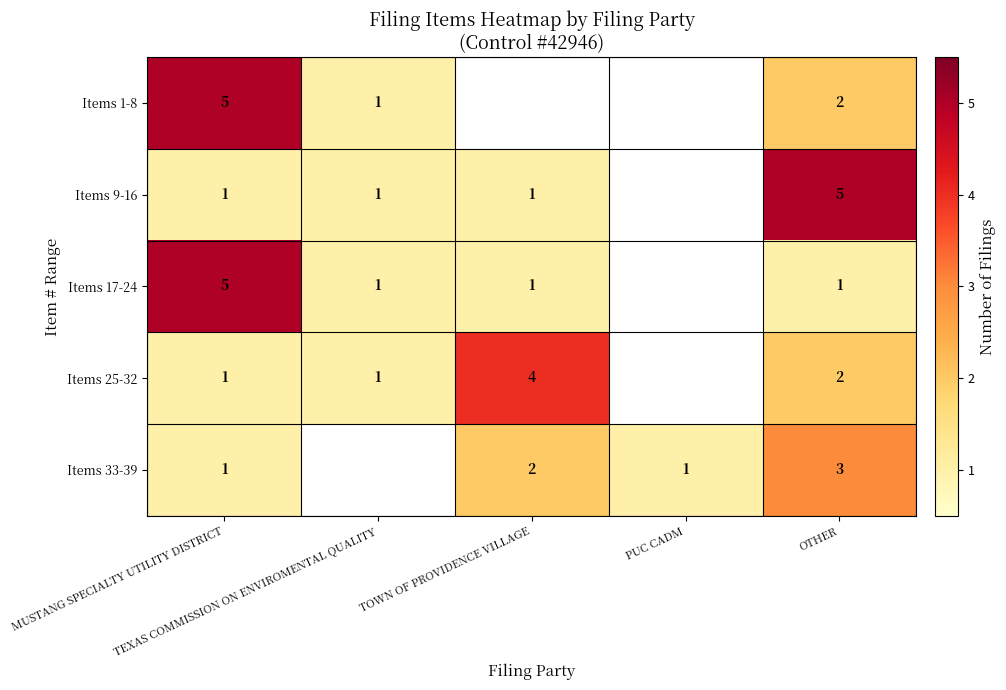

At how many categories does at least one series exceed 3?

3